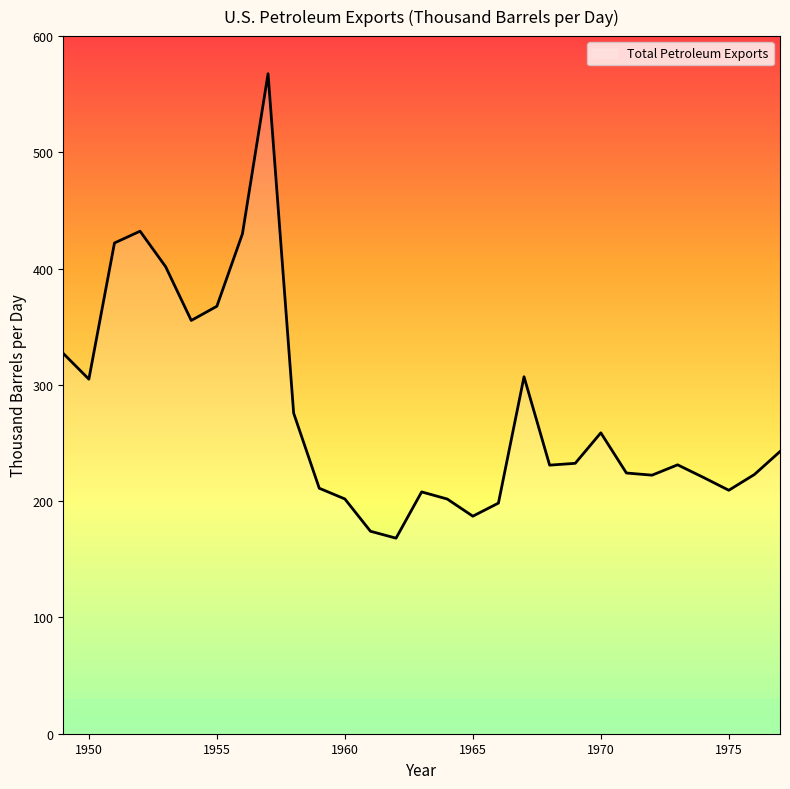

What is the greatest value displayed?

567.6